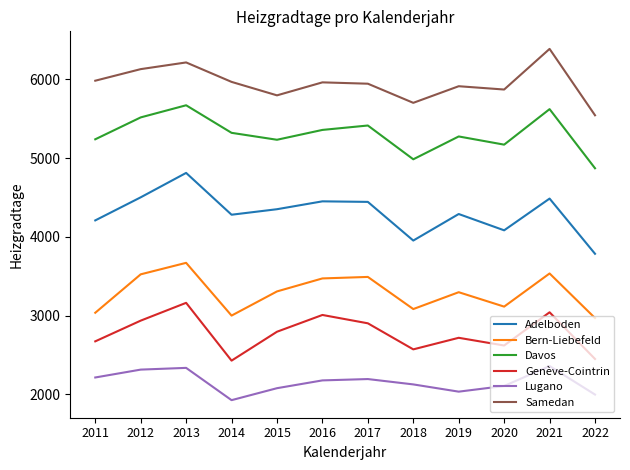

True or false: Adelboden and Bern-Liebefeld intersect in this chart.

False